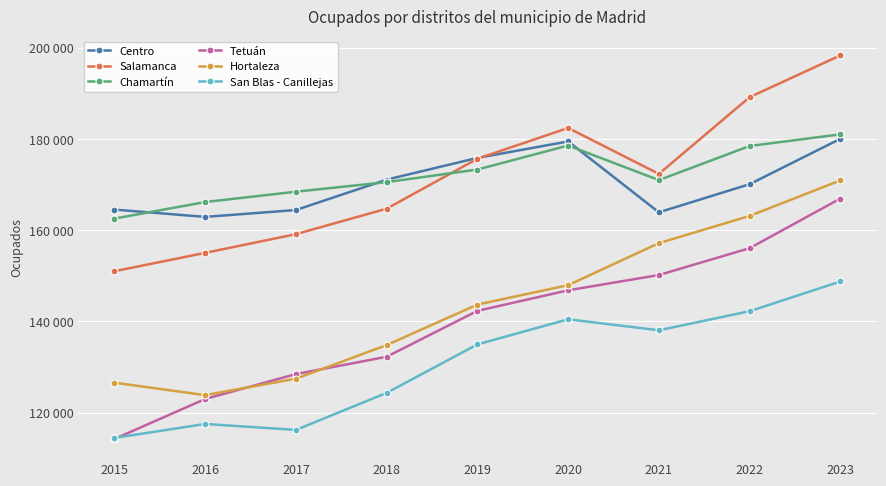

Which series has the largest total across all categories?

Chamartín